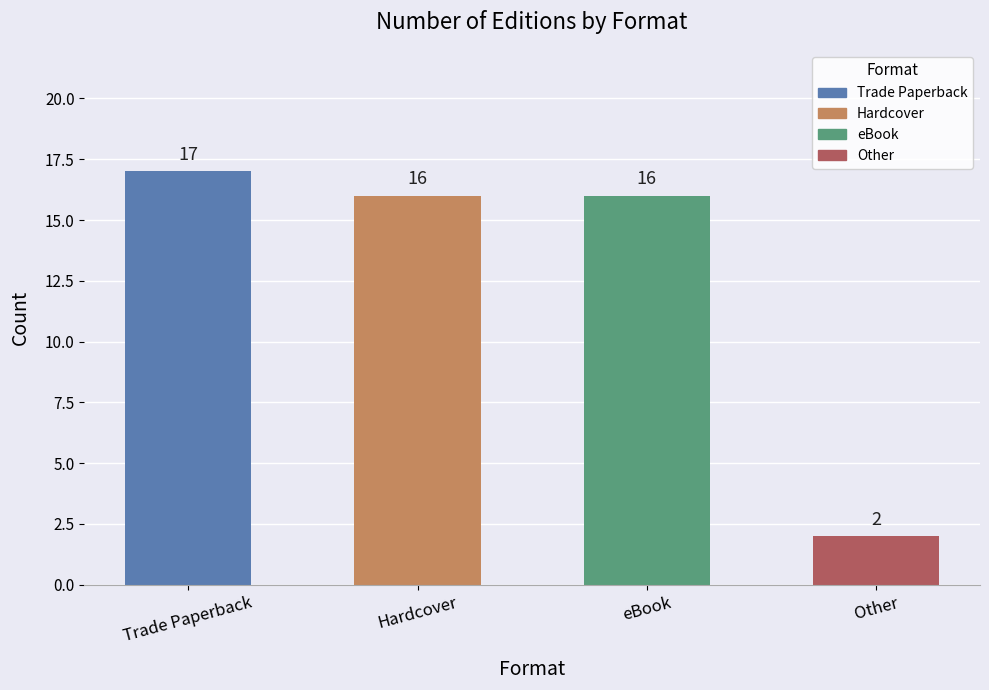

Reading left to right, list all the values displayed in this chart.

17	16	16	2